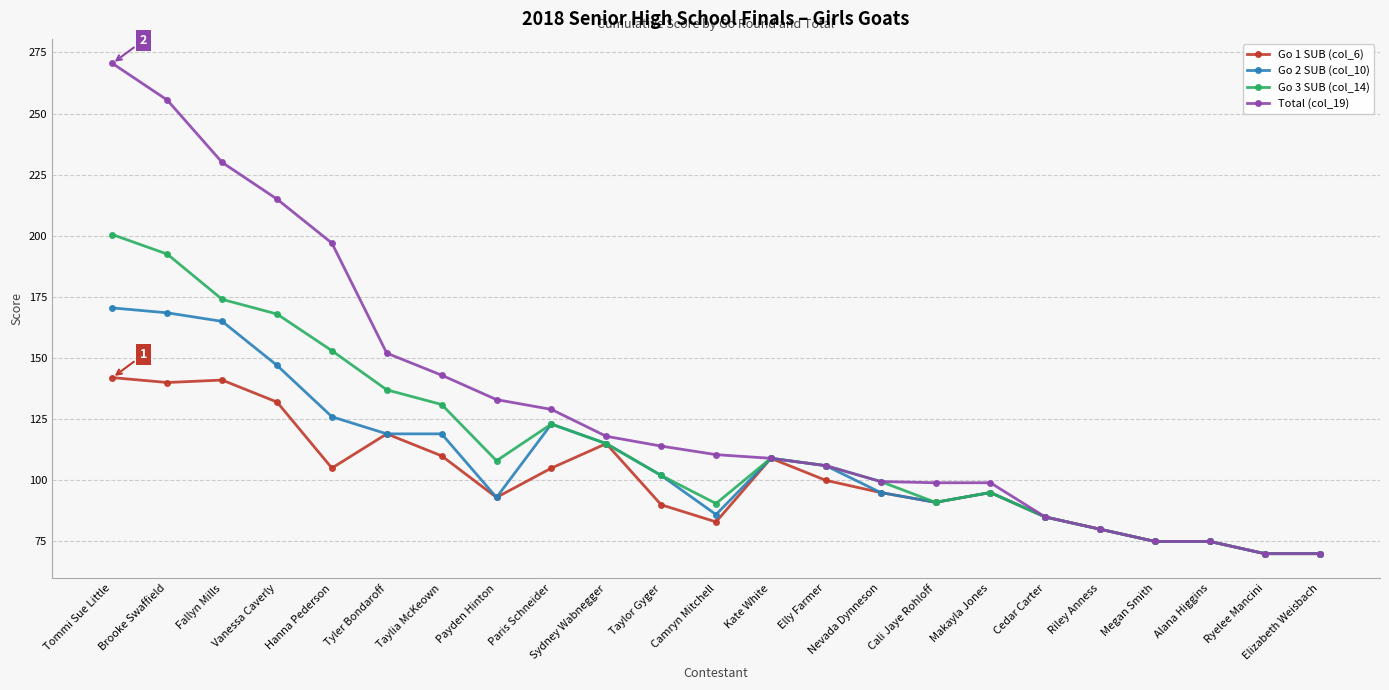

The Total (col_19) series shows 75.0 at Alana Higgins. True or false?

True